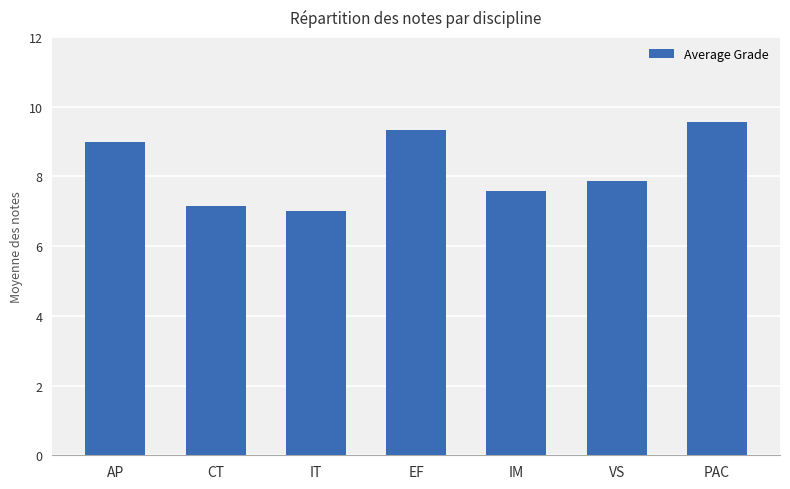

What is the sum of the values at CT and IT?

14.1